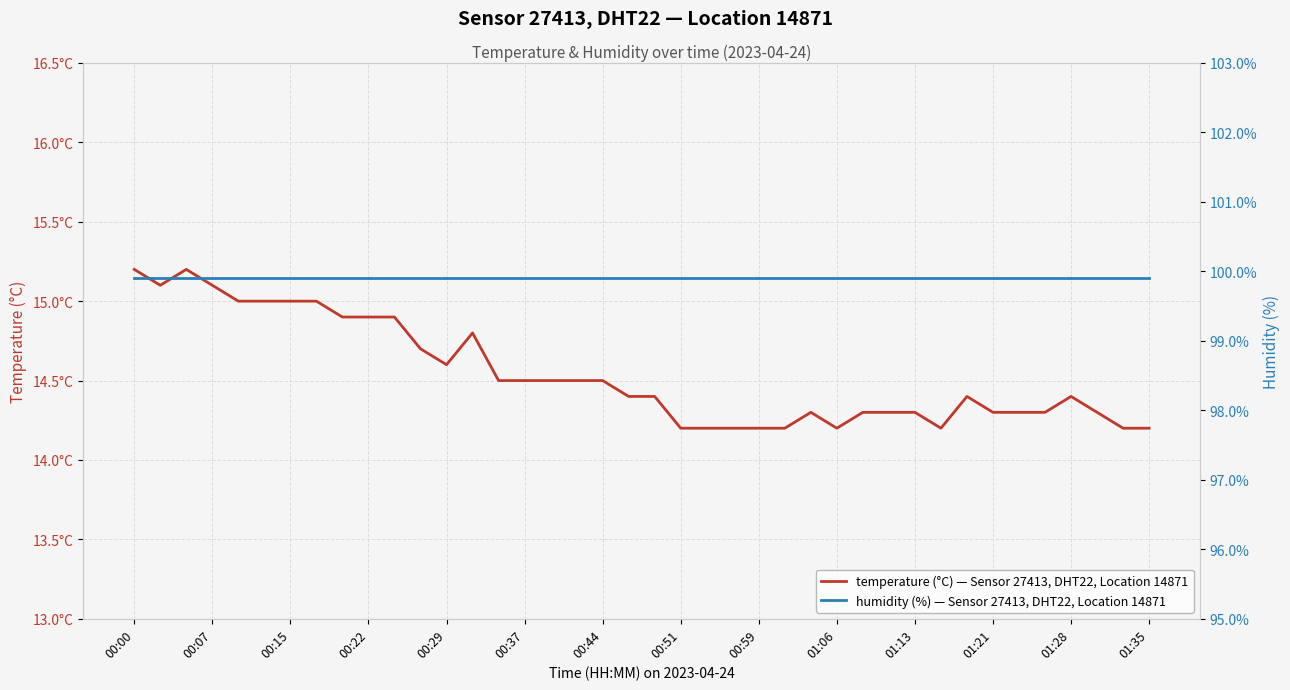

True or false: humidity (%) — Sensor 27413, DHT22, Location 14871 and temperature (°C) — Sensor 27413, DHT22, Location 14871 cross at least once.

False